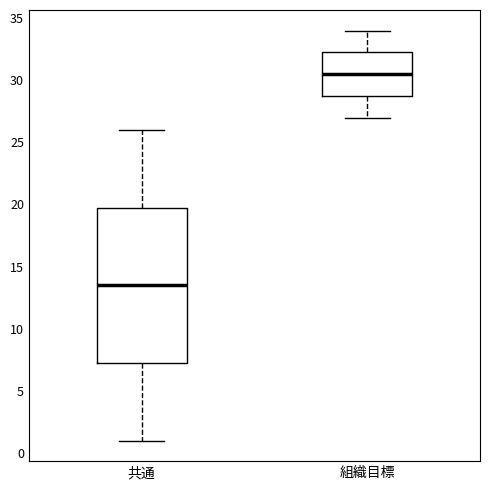

Which box has the highest median line?

組織目標